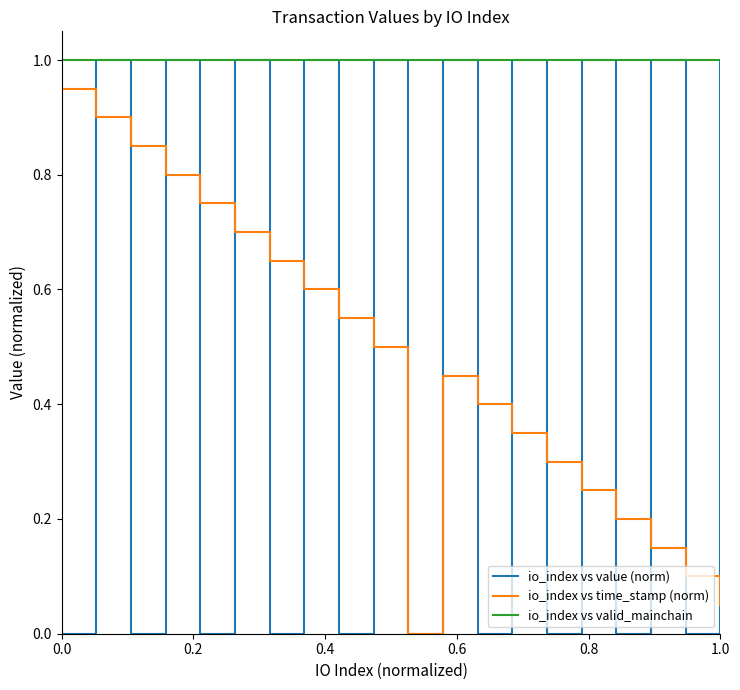

What is the average value of the io_index vs valid_mainchain series?

1.0